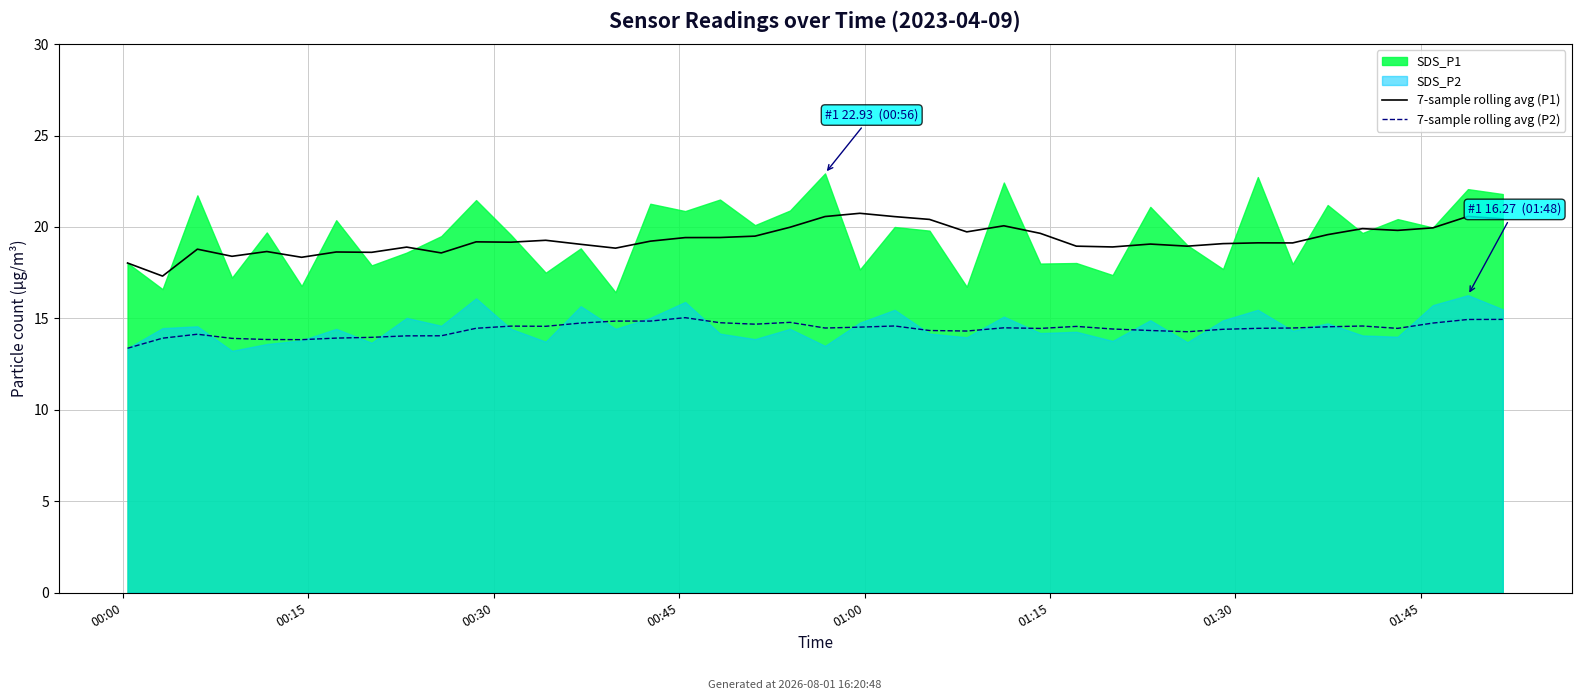

What is the average value of the 7-sample rolling avg (P1) series?

19.3